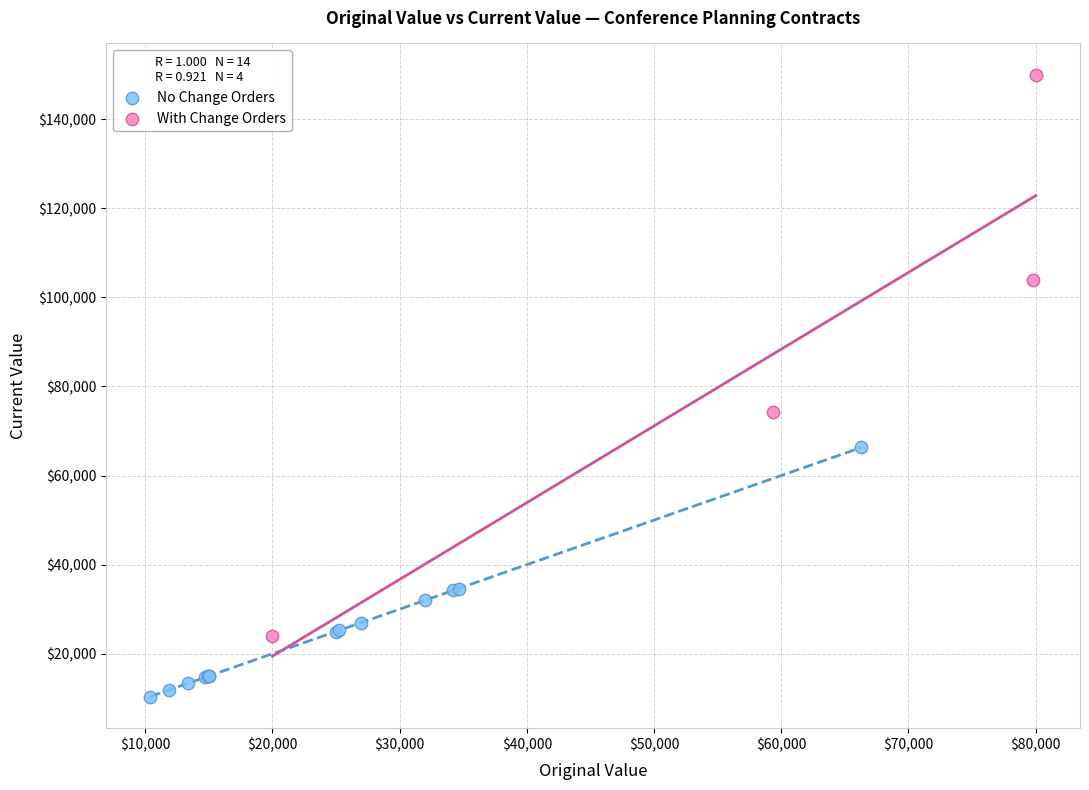

Which series has the widest spread of Y values?

With Change Orders